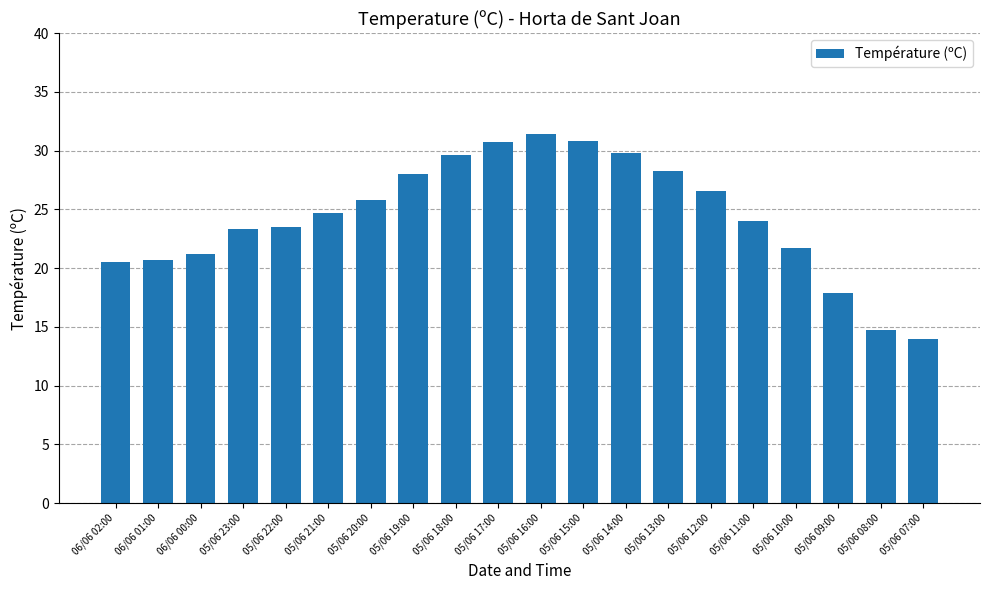

What is the ratio of the value at 06/06 01:00 to the value at 05/06 13:00?

0.7